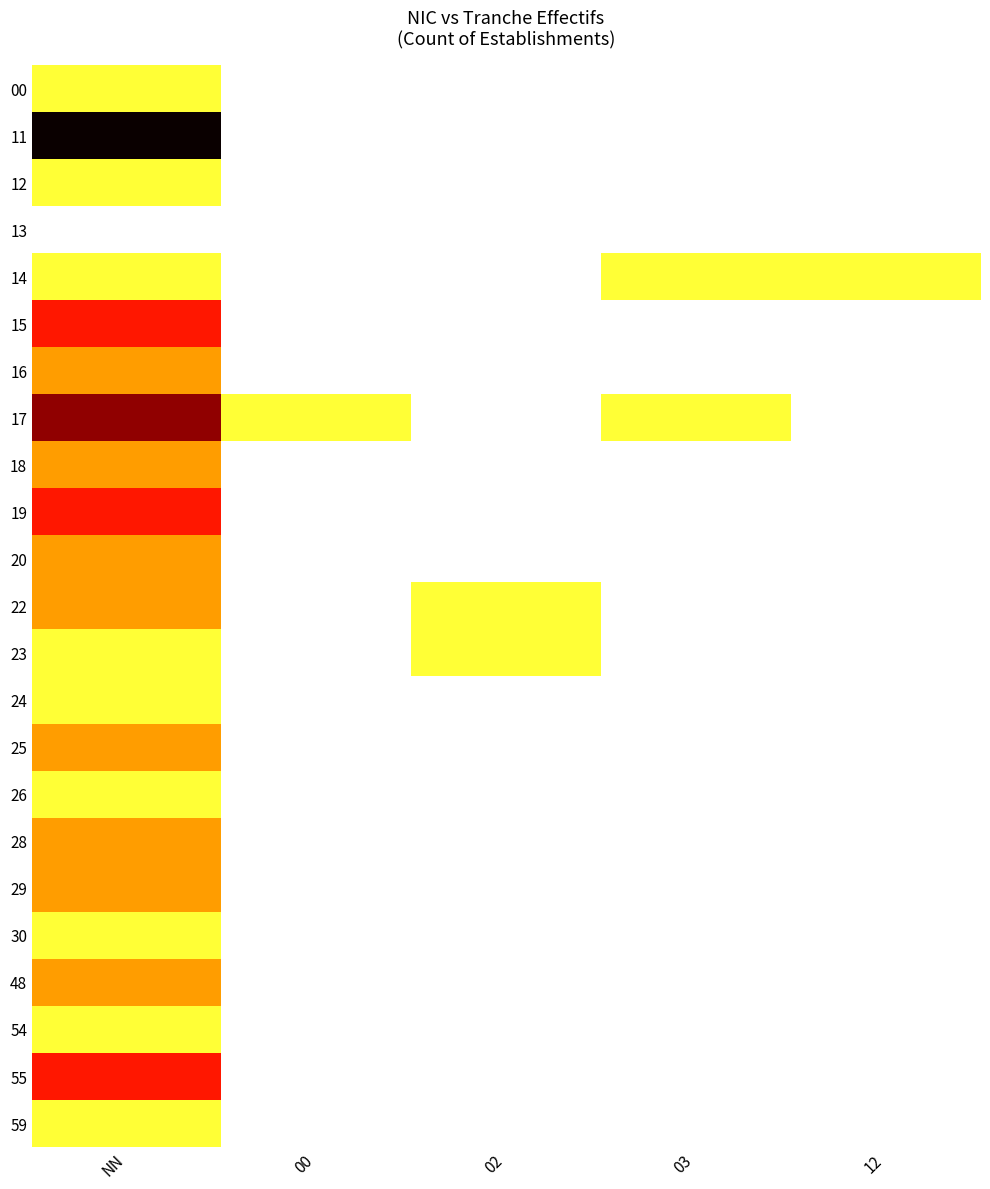

Reading right to left, transcribe all the data shown in this chart.

00: 12=0	03=0	02=0	00=0	NN=1
11: 12=0	03=0	02=0	00=0	NN=5
12: 12=0	03=0	02=0	00=0	NN=1
13: 12=0	03=0	02=0	00=0	NN=0
14: 12=1	03=1	02=0	00=0	NN=1
15: 12=0	03=0	02=0	00=0	NN=3
16: 12=0	03=0	02=0	00=0	NN=2
17: 12=0	03=1	02=0	00=1	NN=4
18: 12=0	03=0	02=0	00=0	NN=2
19: 12=0	03=0	02=0	00=0	NN=3
20: 12=0	03=0	02=0	00=0	NN=2
22: 12=0	03=0	02=1	00=0	NN=2
23: 12=0	03=0	02=1	00=0	NN=1
24: 12=0	03=0	02=0	00=0	NN=1
25: 12=0	03=0	02=0	00=0	NN=2
26: 12=0	03=0	02=0	00=0	NN=1
28: 12=0	03=0	02=0	00=0	NN=2
29: 12=0	03=0	02=0	00=0	NN=2
30: 12=0	03=0	02=0	00=0	NN=1
48: 12=0	03=0	02=0	00=0	NN=2
54: 12=0	03=0	02=0	00=0	NN=1
55: 12=0	03=0	02=0	00=0	NN=3
59: 12=0	03=0	02=0	00=0	NN=1